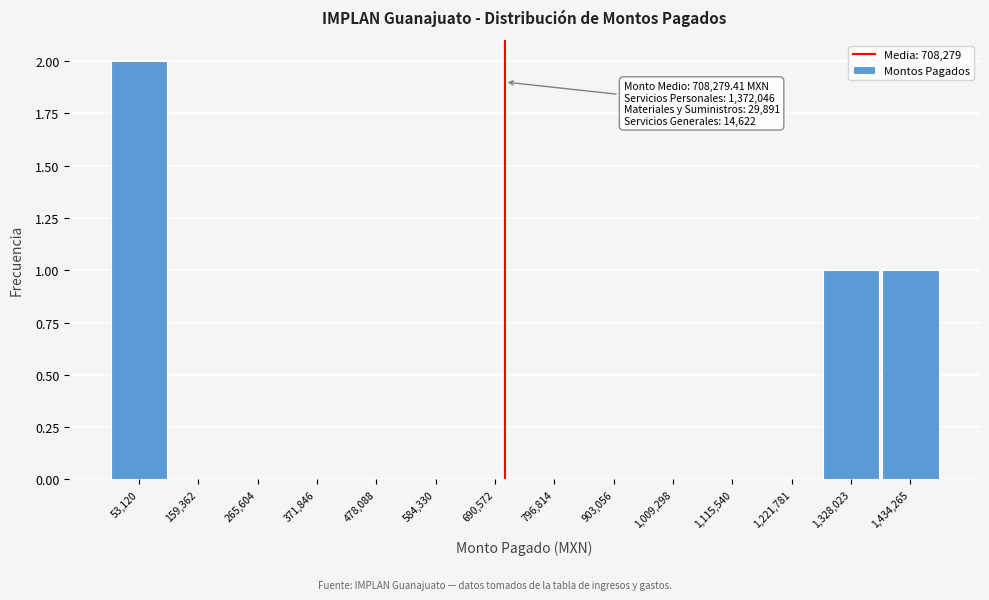

Which range on the x-axis has the tallest bar?

0 to 100000